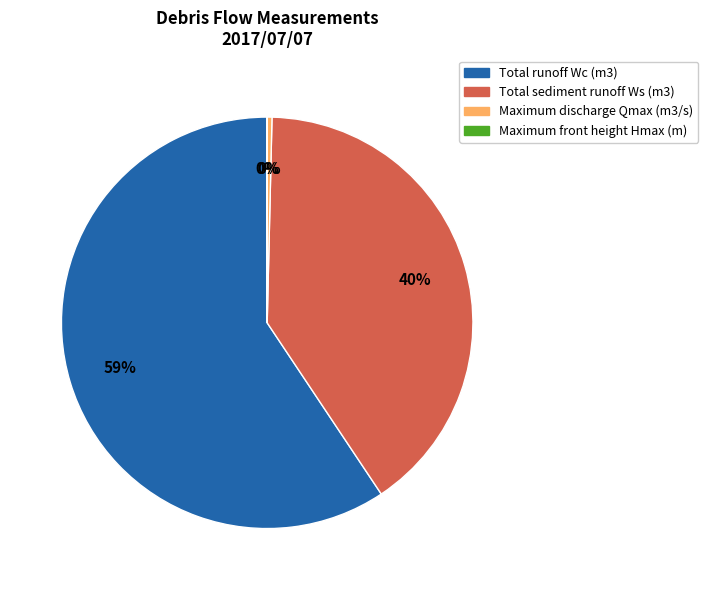

To the nearest percent, what portion does Total sediment runoff Ws (m3) represent?

40%